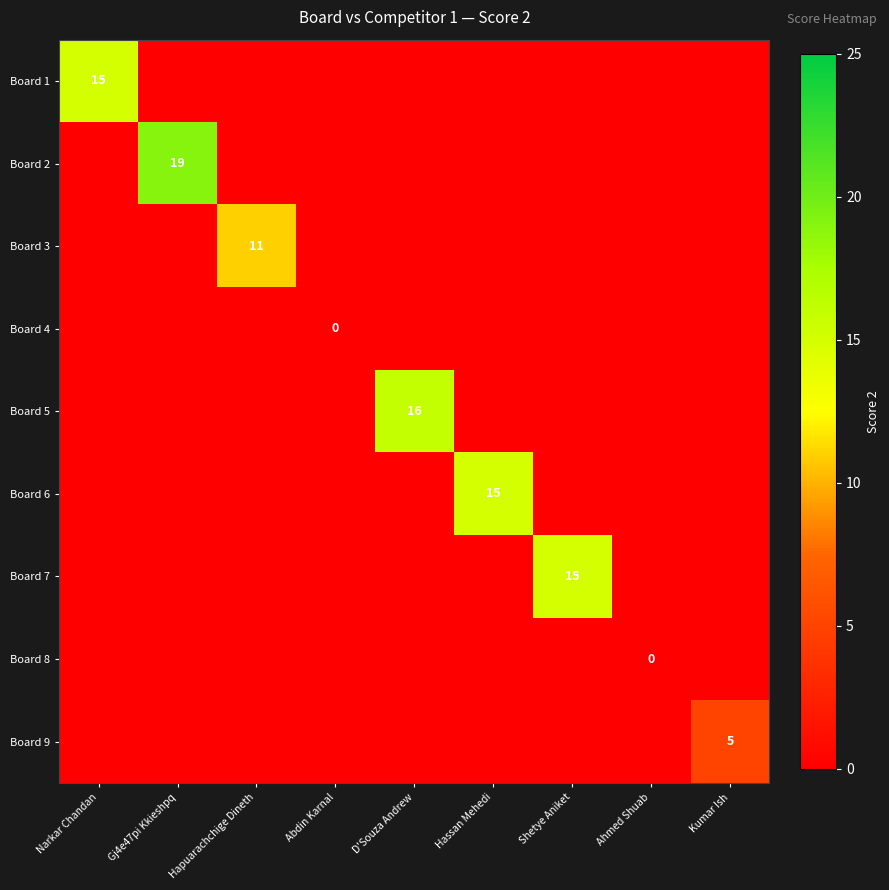

Count the number of categories in the chart.

9